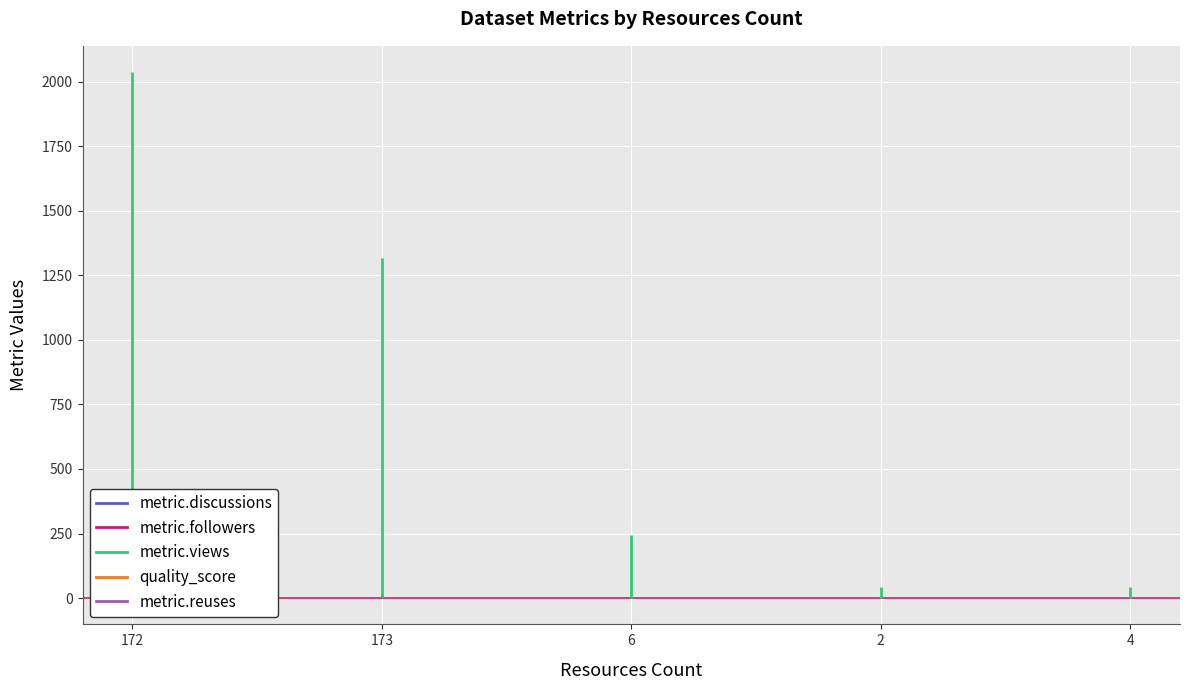

At how many categories does at least one series exceed 37?

5